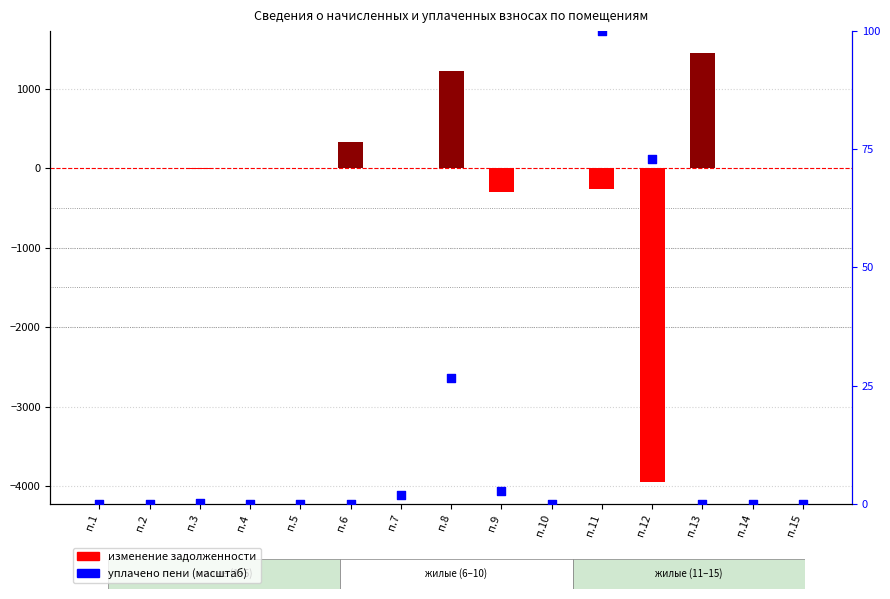

Which series contains the highest Y value?

изменение задолженности